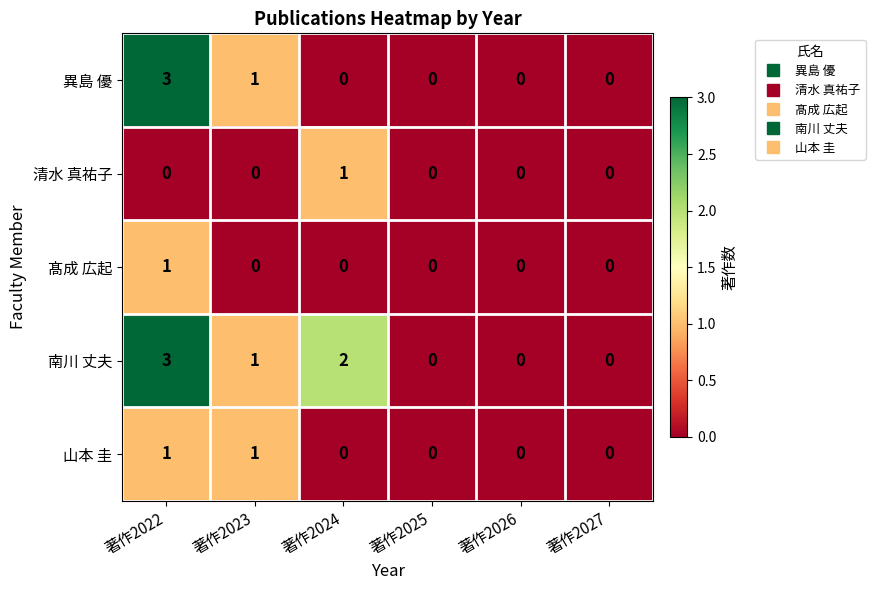

At which category is the sum across all series the highest?

著作2022